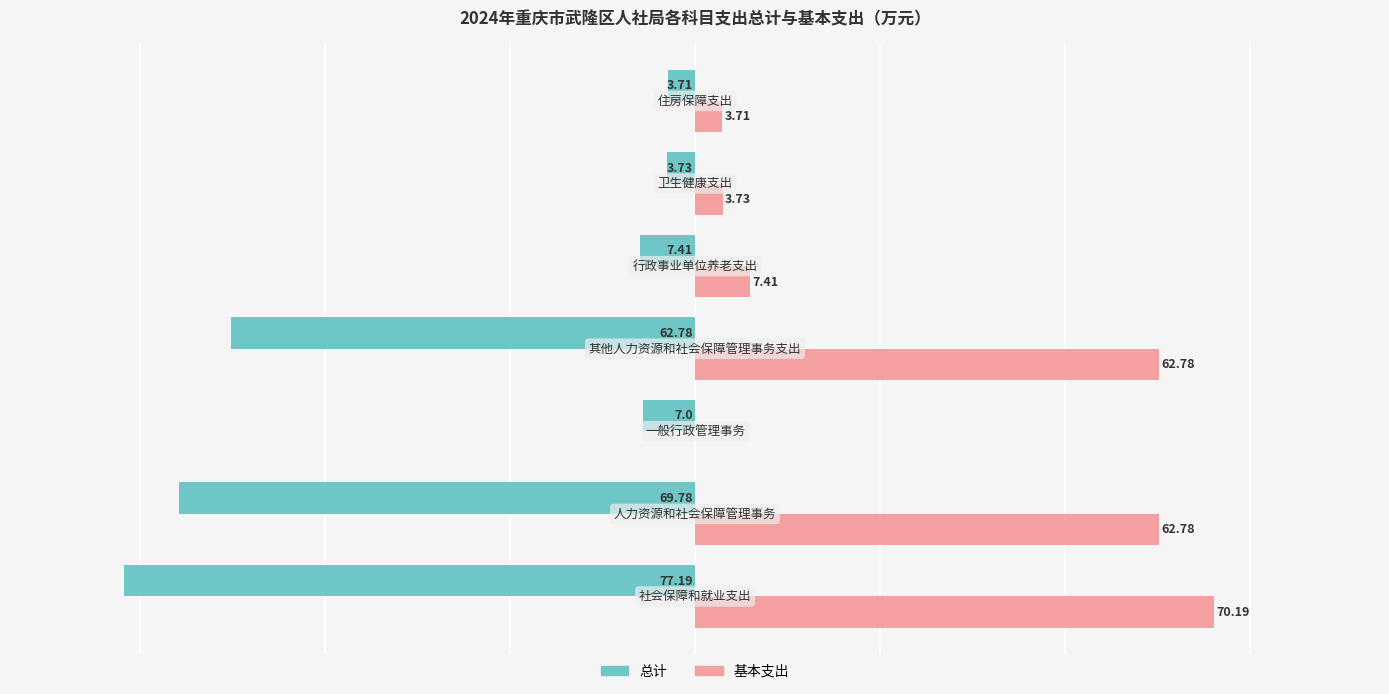

What is the minimum value shown in the chart?

-77.2